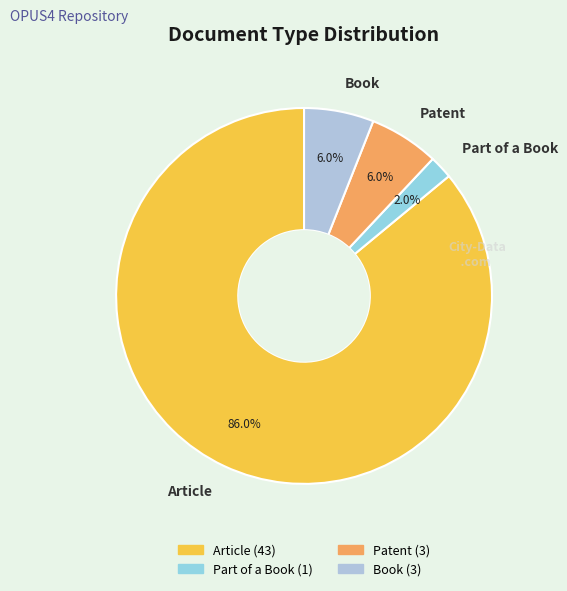

What is the smallest slice in the pie chart?

Part of a Book